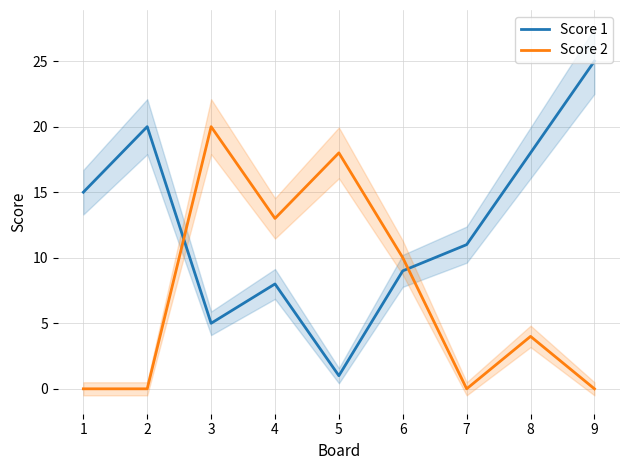

Reading right to left, transcribe all the data shown in this chart.

Score 1: 25	18	11	9	1	8	5	20	15
Score 2: 0	4	0	10	18	13	20	0	0